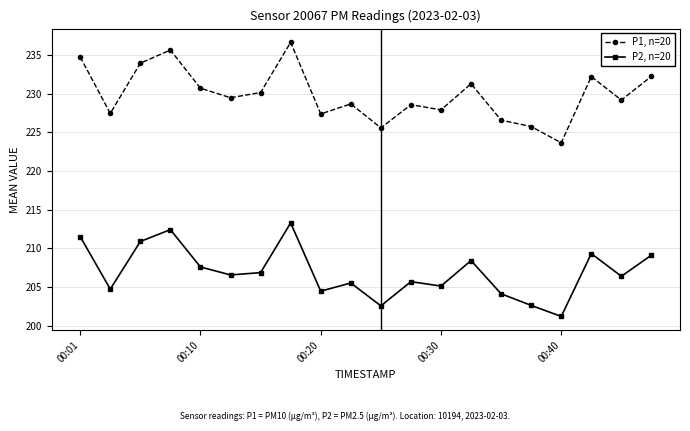

What is the smallest value displayed?

201.2